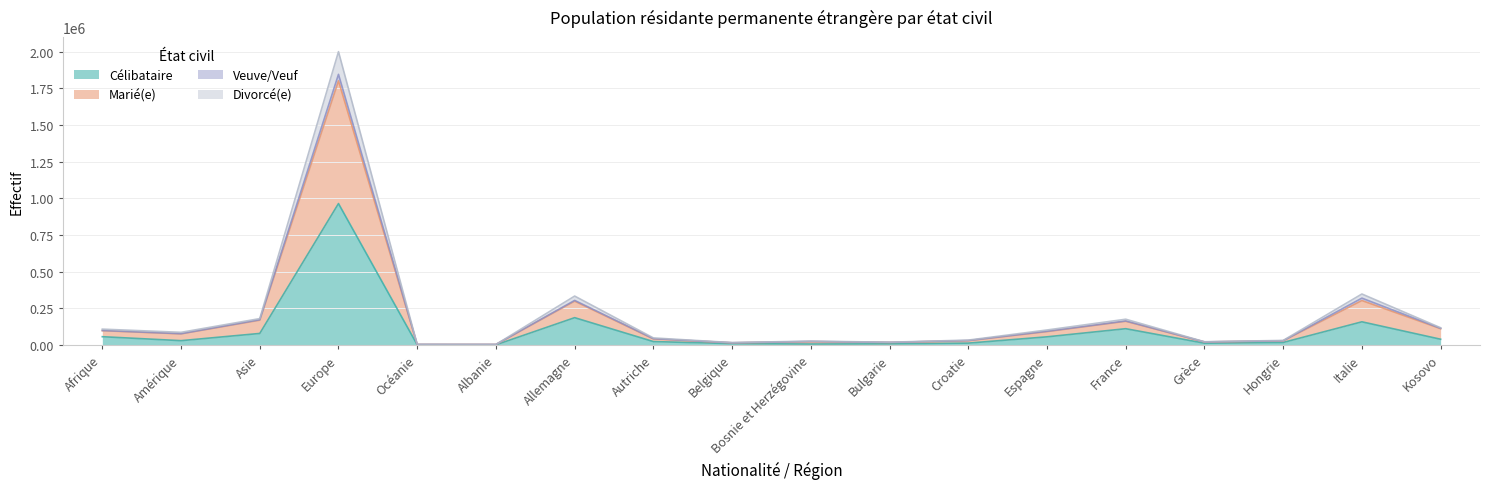

Does the chart display data point markers on the line(s)?

No